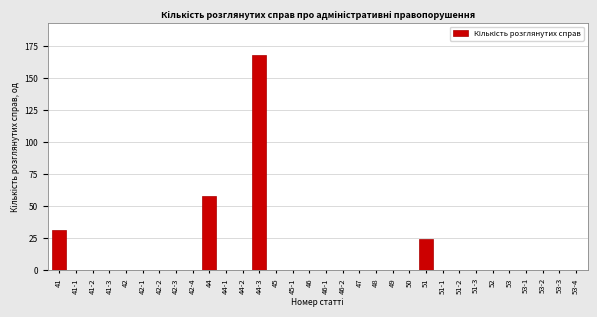

Where is the data nearest to the value 84?

44